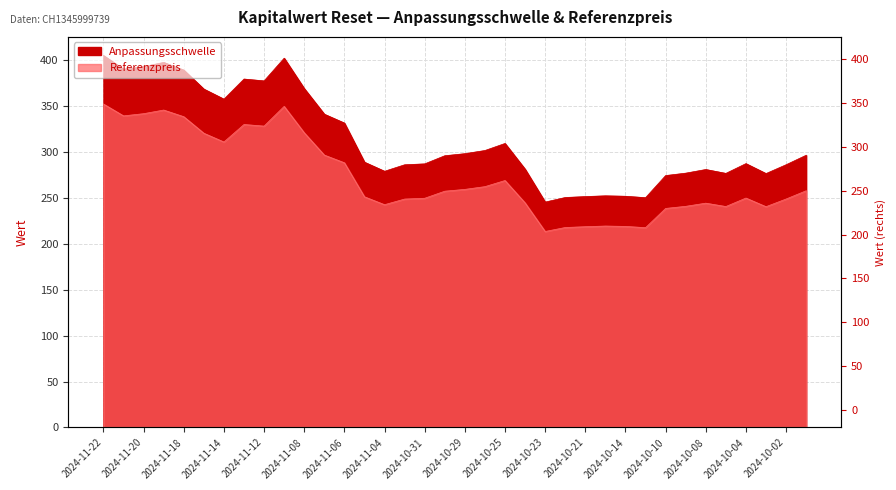

What is the minimum value shown in the chart?

213.7